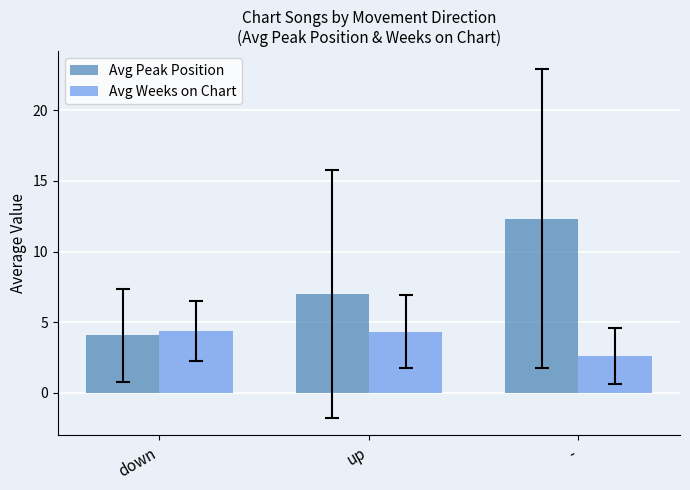

What is the value of the Avg Peak Position bar at the 1st from the left?

4.1